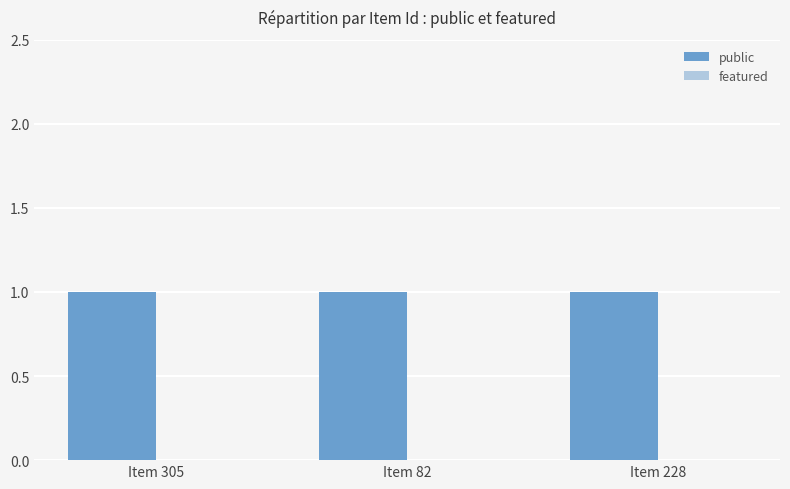

What is the label of the 2nd bar from the left?

Item 82